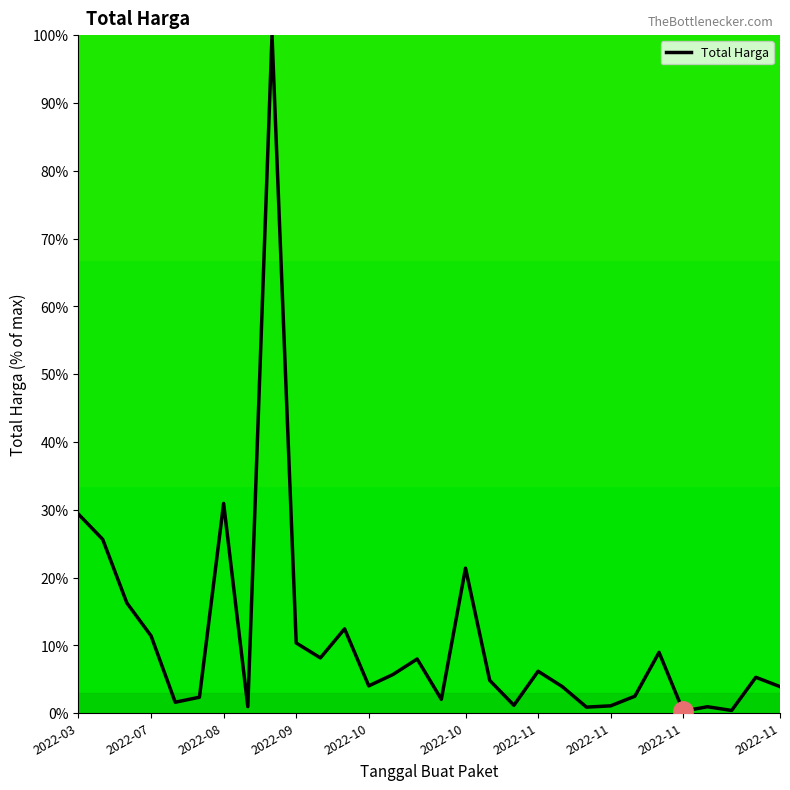

What is the difference between the maximum and minimum values?

99.7